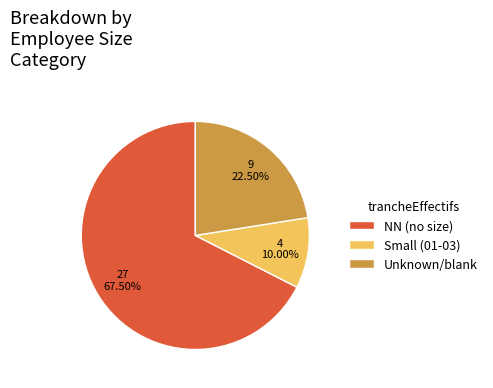

What is the largest slice in the pie chart?

NN (no size)